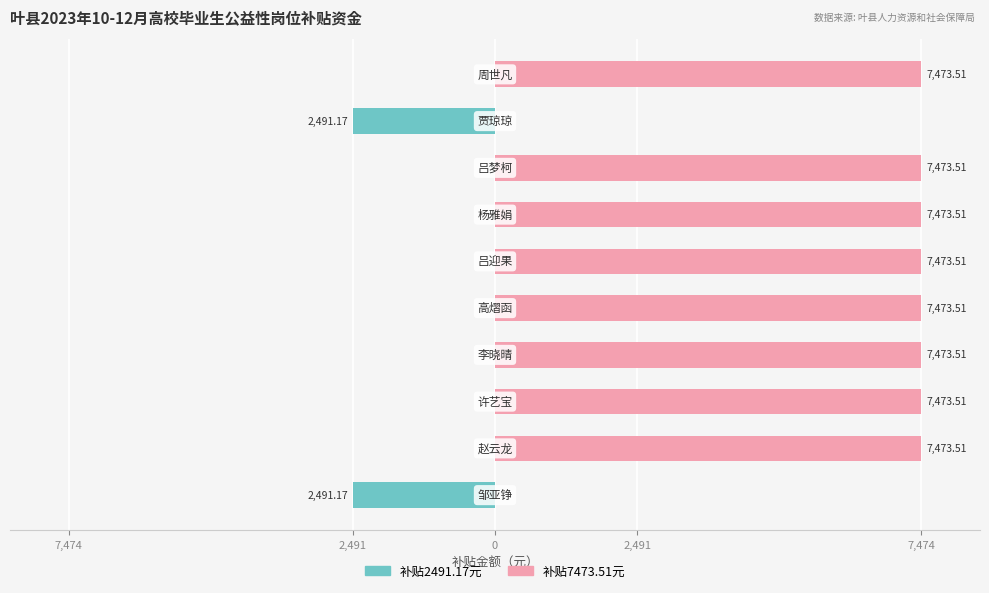

The 补贴2491.17元 series shows -766.7 at 7,474. True or false?

False